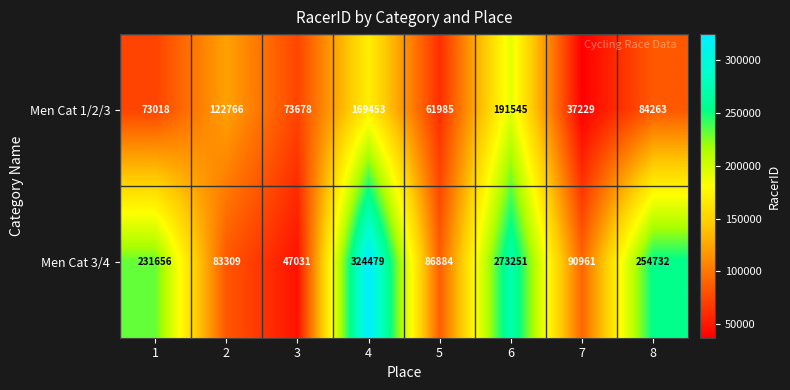

How many series are shown in this chart?

2